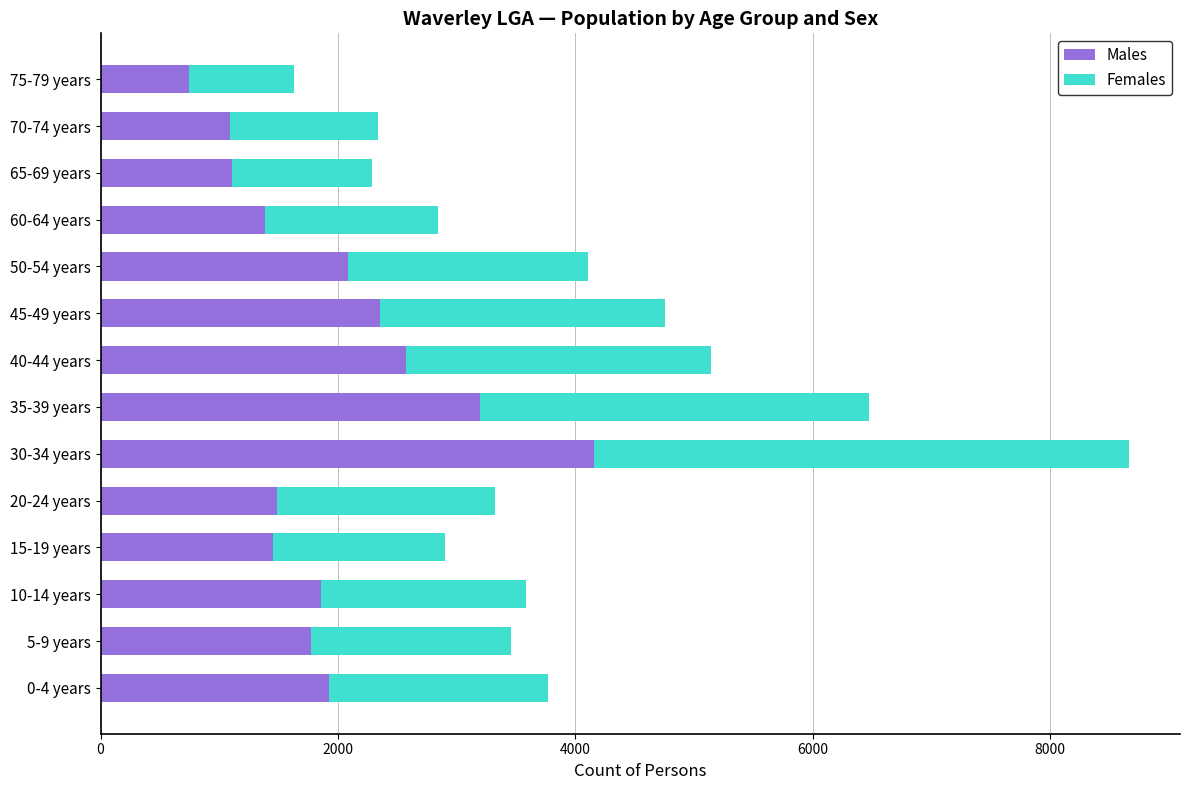

What is the sum of all Males values?

27179